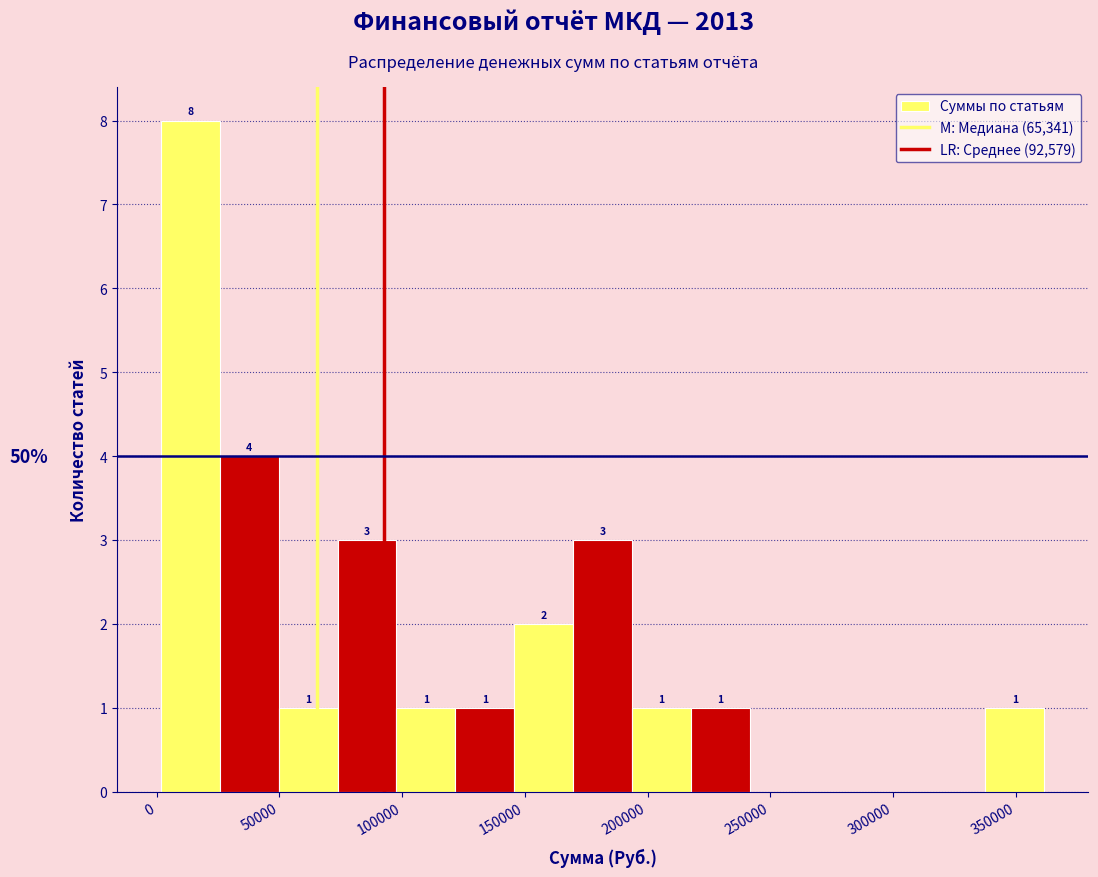

Which range on the x-axis has the tallest bar?

0 to 25000